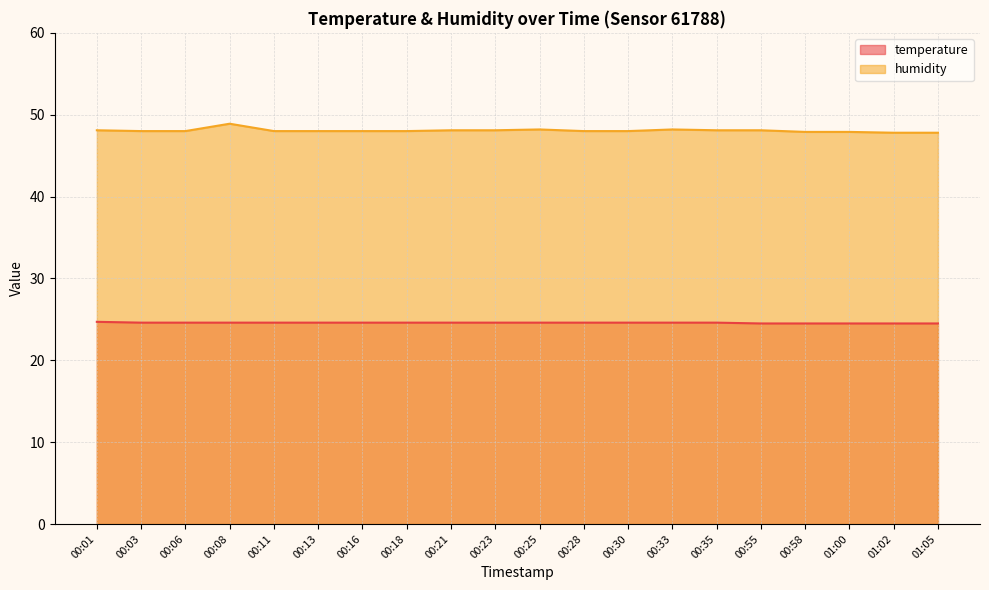

Is it true that temperature equals 13.0 at 01:02?

False